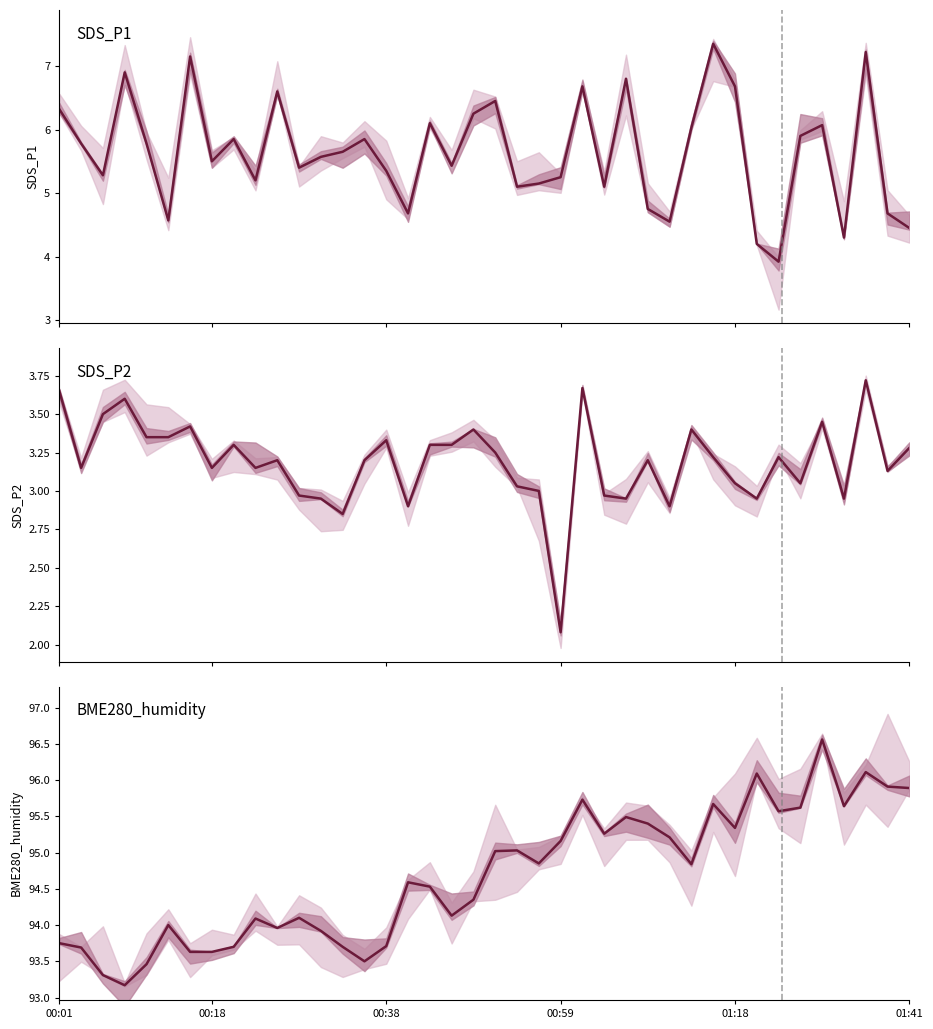

True or false: SDS_P1 and SDS_P2 cross at least once.

False